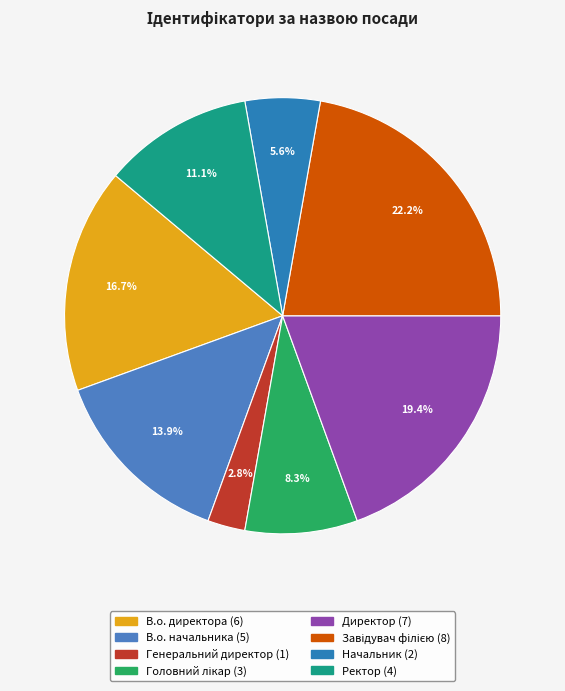

Between Начальник and Головний лікар, which is larger?

Головний лікар